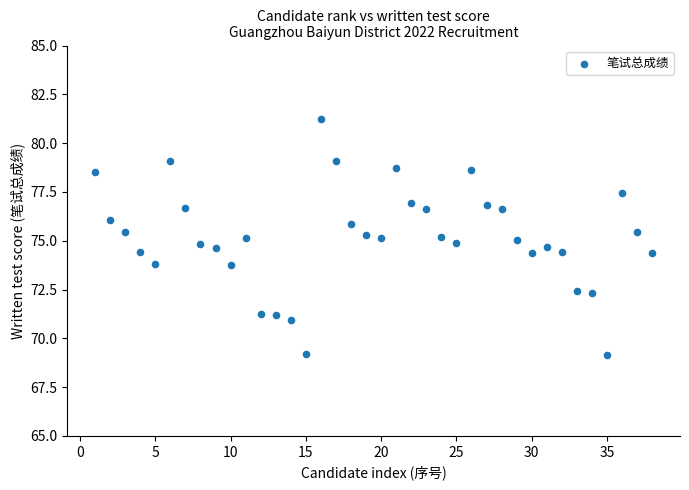

What is the range of X values (max minus min)?

37.0